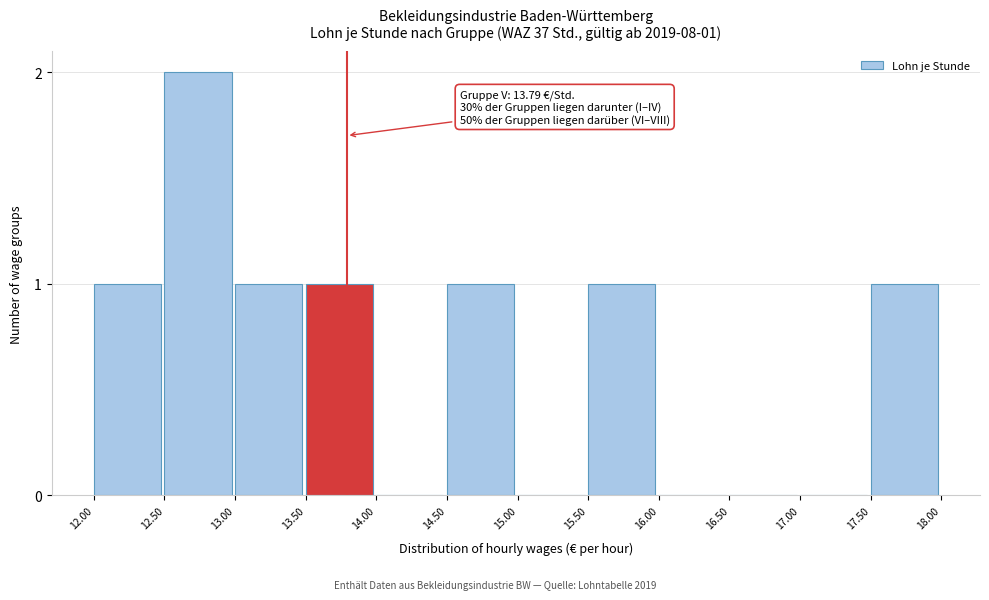

Reading left to right, what are all the values shown in this chart?

12.00=1	12.50=2	13.00=1	13.50=1	14.00=0	14.50=1	15.00=0	15.50=1	16.00=0	16.50=0	17.00=0	17.50=1